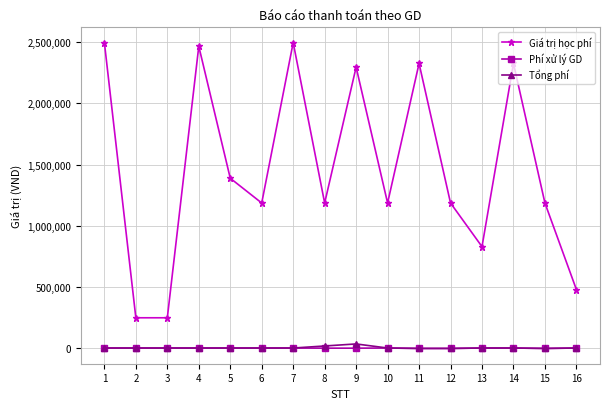

Which series has the largest total across all categories?

Giá trị học phí